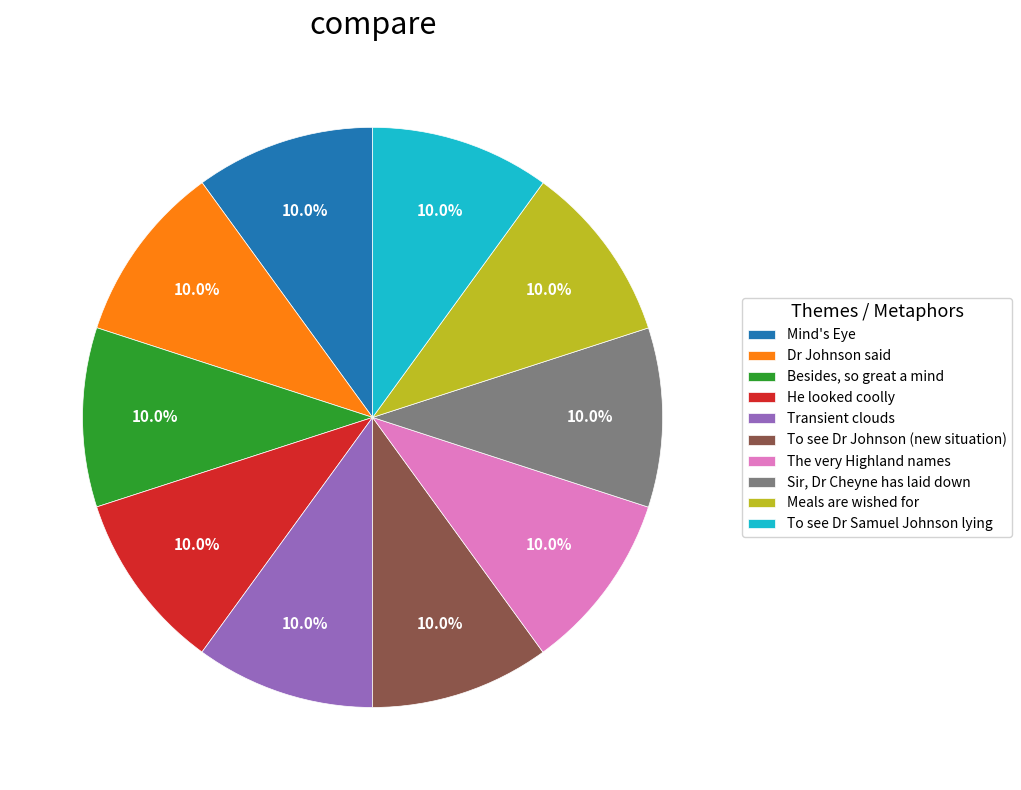

True or false: Dr Johnson said accounts for 10% of the total.

True